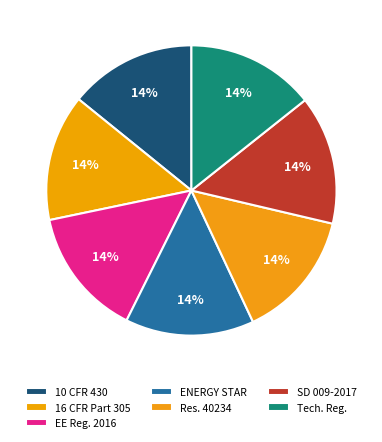

What is the largest slice in the pie chart?

Supreme Decree No. 009-2017-EM